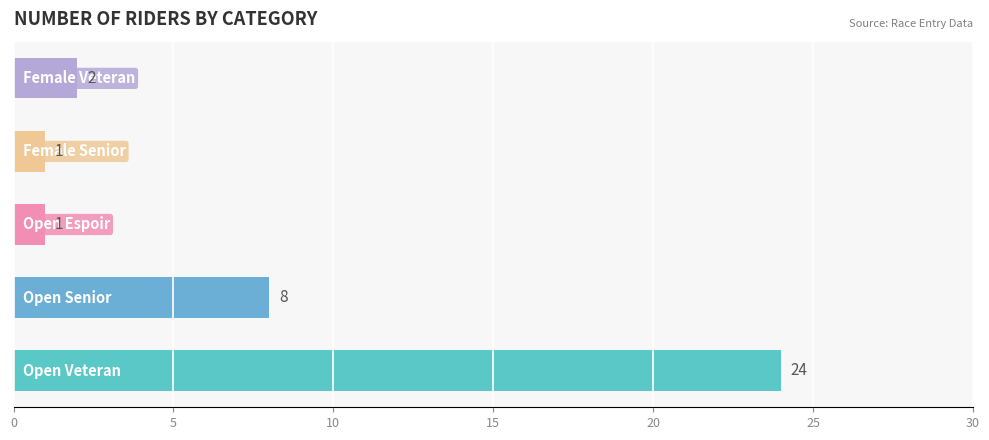

What is the maximum value shown in the chart?

24